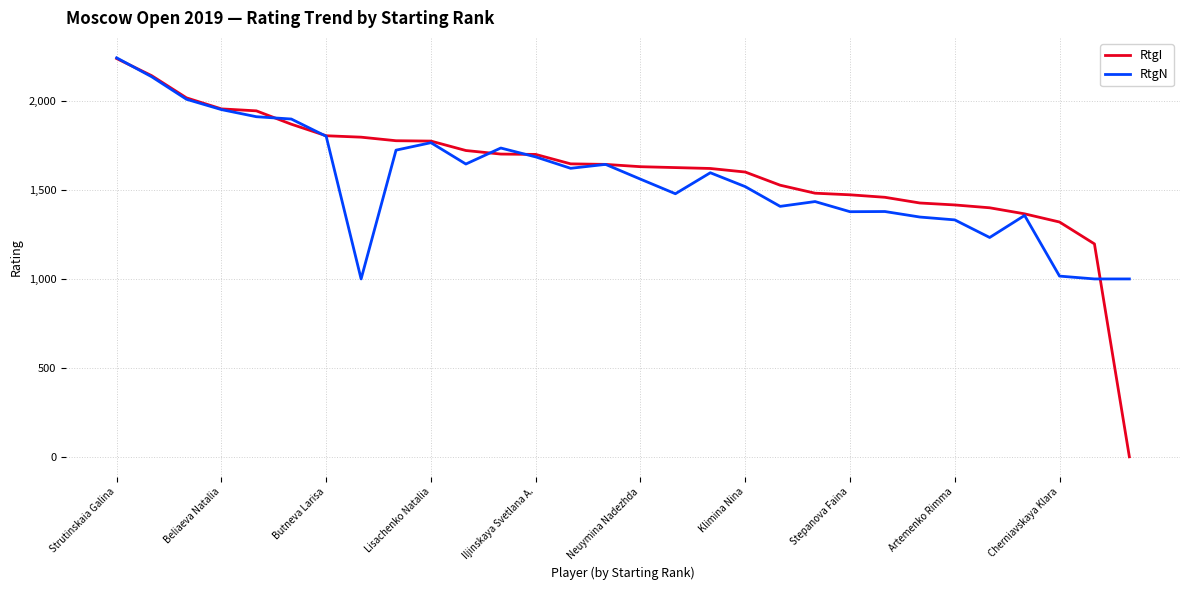

Which series has the widest spread of values?

RtgI